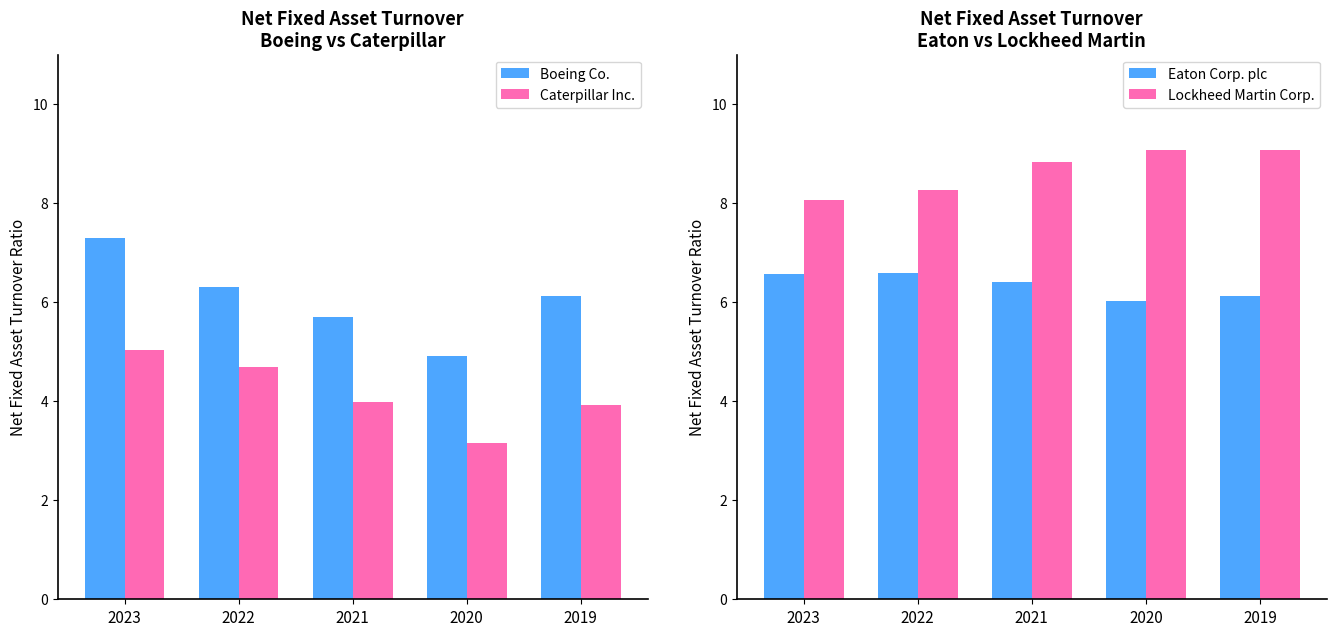

Reading right to left, list all the values displayed in this chart.

Boeing Co.: 2019=6.1	2020=4.9	2021=5.7	2022=6.3	2023=7.3
Caterpillar Inc.: 2019=3.9	2020=3.1	2021=4.0	2022=4.7	2023=5.0
Eaton Corp. plc: 2019=6.1	2020=6.0	2021=6.4	2022=6.6	2023=6.6
Lockheed Martin Corp.: 2019=9.1	2020=9.1	2021=8.8	2022=8.3	2023=8.1